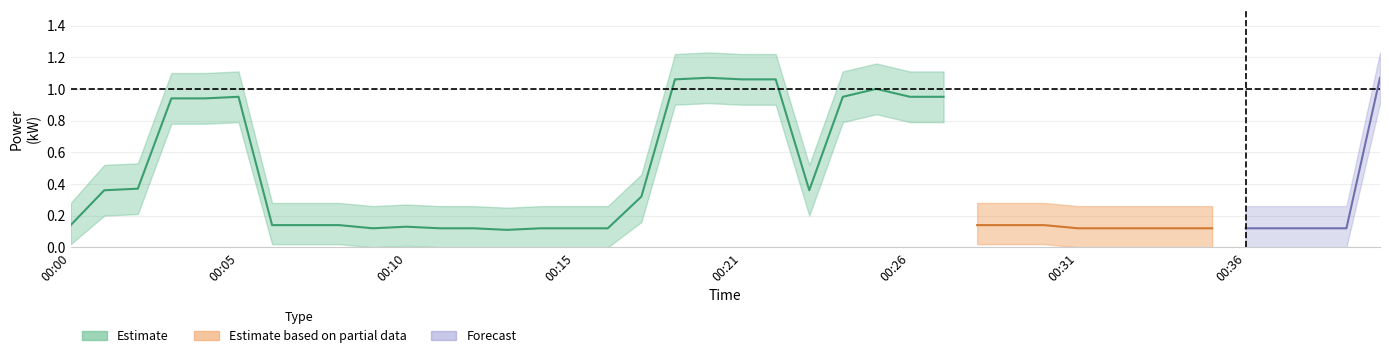

At which category does power_upper reach its first local peak?

00:05